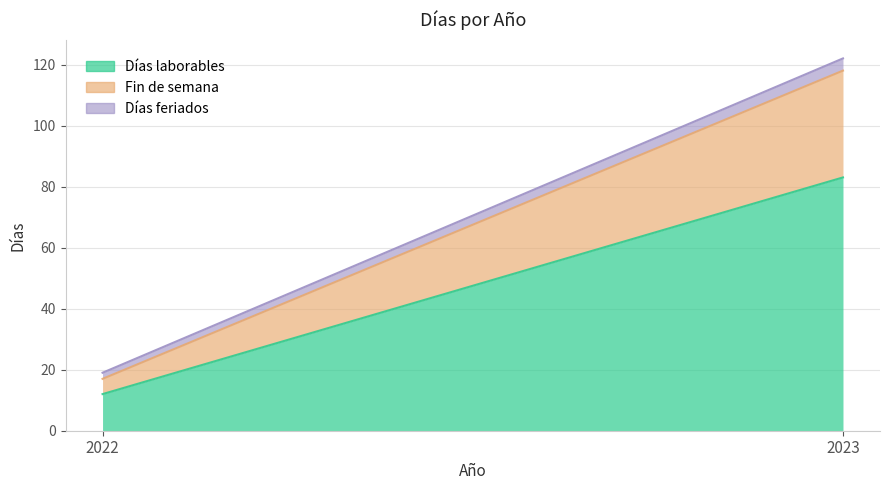

Read the Días laborables value at 2023, to the nearest 10.

80